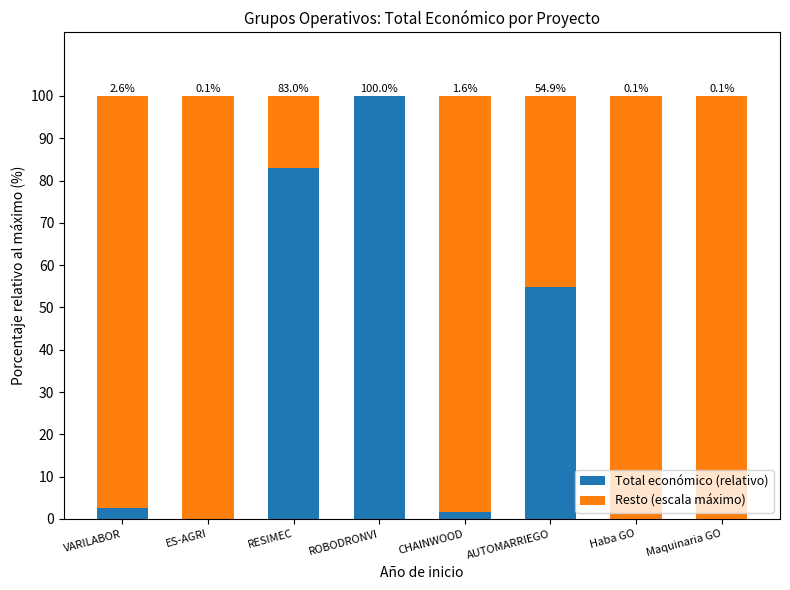

Reading left to right, list the values for the Total económico (relativo) series.

VARILABOR=2.6	ES-AGRI=0.1	RESIMEC=83.0	ROBODRONVI=100.0	CHAINWOOD=1.6	AUTOMARRIEGO=54.9	Haba GO=0.1	Maquinaria GO=0.1